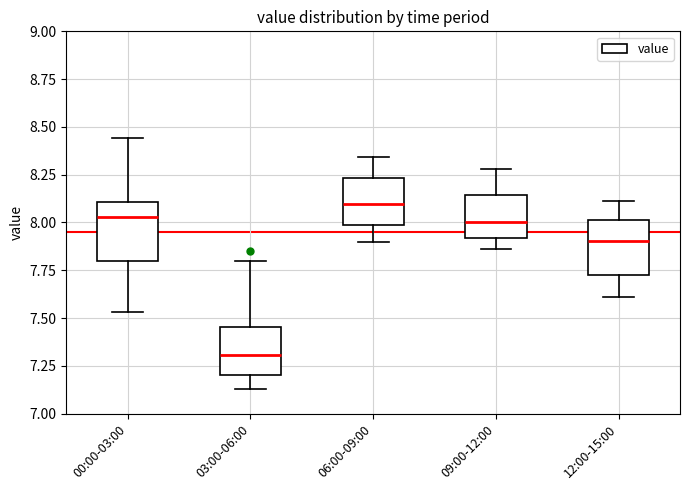

Reading left to right, transcribe this box plot: for each box, give where its median line is, the range the box spans, and where its two whiskers end, as read against the y-axis. The values are not printed on the chart, so give them approximately, as read against the axis.

00:00-03:00: median 8.05, box 7.80 to 8.10, whiskers 7.55 to 8.45
03:00-06:00: median 7.30, box 7.20 to 7.45, whiskers 7.15 to 7.80
06:00-09:00: median 8.10, box 8.00 to 8.25, whiskers 7.90 to 8.35
09:00-12:00: median 8.00, box 7.90 to 8.15, whiskers 7.85 to 8.30
12:00-15:00: median 7.90, box 7.75 to 8.00, whiskers 7.60 to 8.10